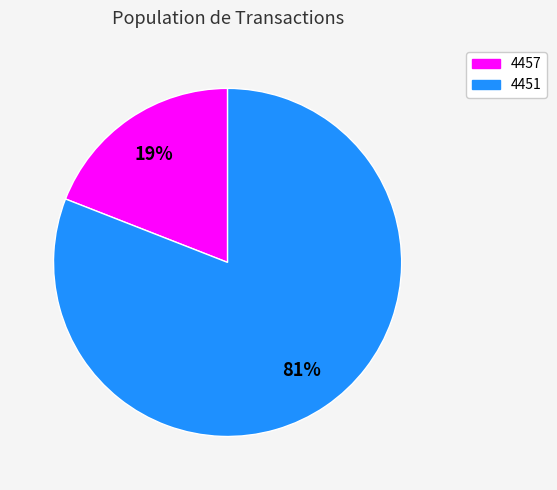

To the nearest percent, what percentage of the pie is 4451?

81%